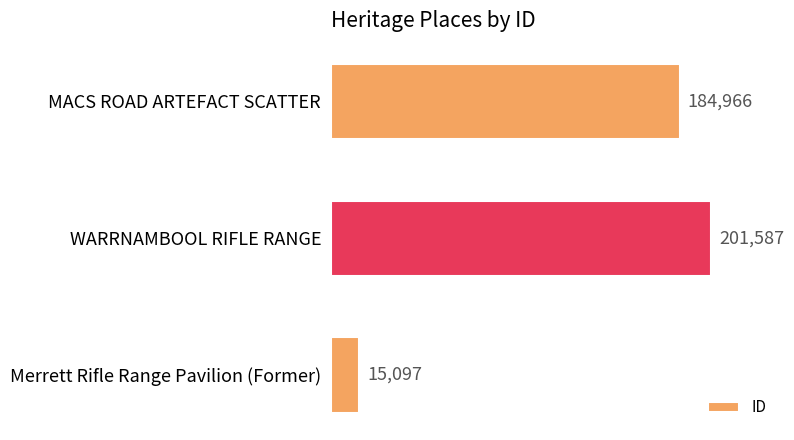

Which label corresponds to the smallest value in the chart?

Merrett Rifle Range Pavilion (Former)